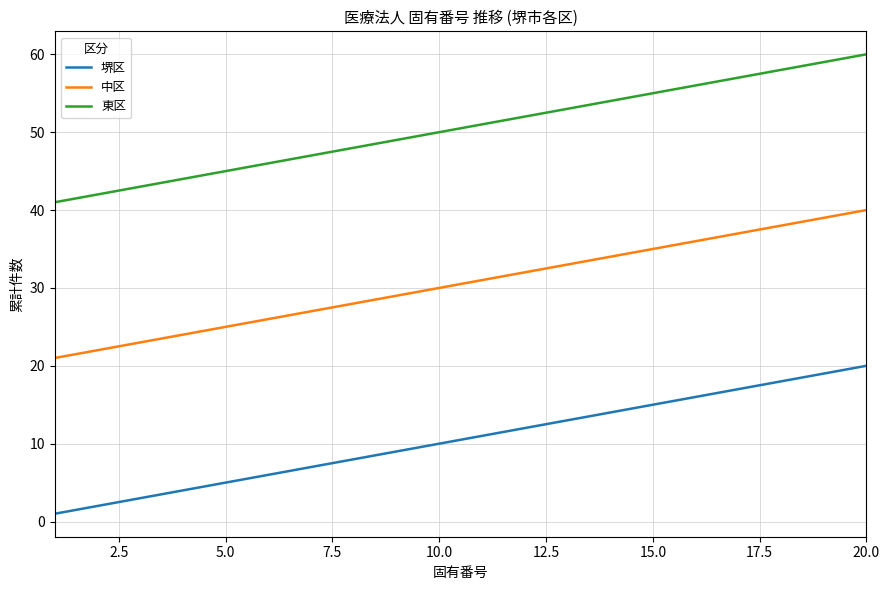

Count the number of categories in the chart.

20